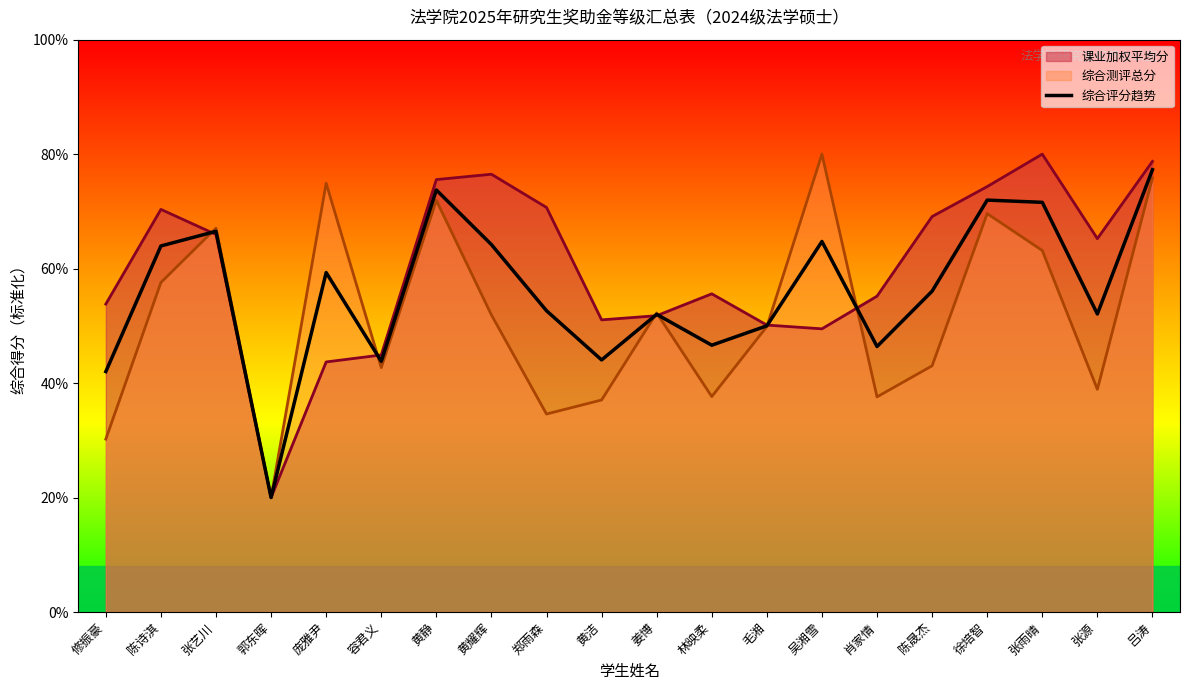

What position from the left is 修振豪?

1